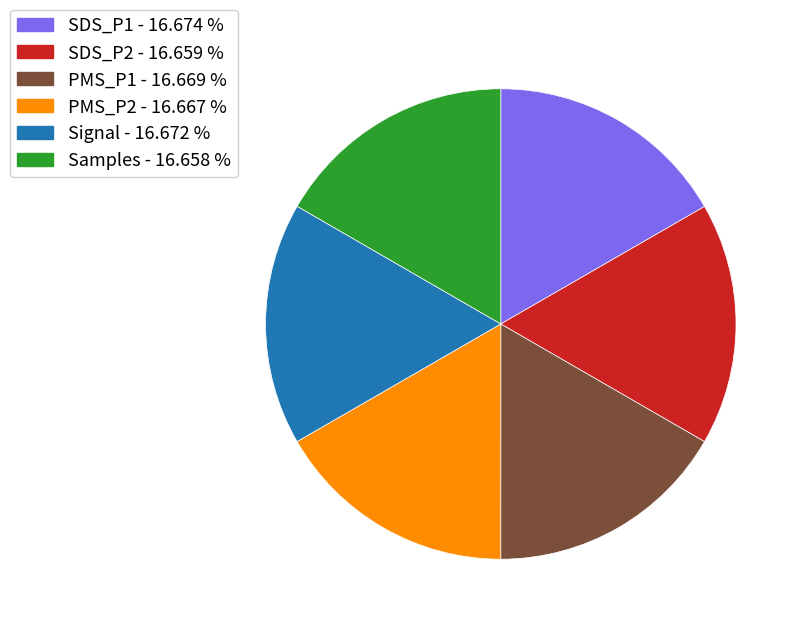

Count the number of slices in the pie.

6